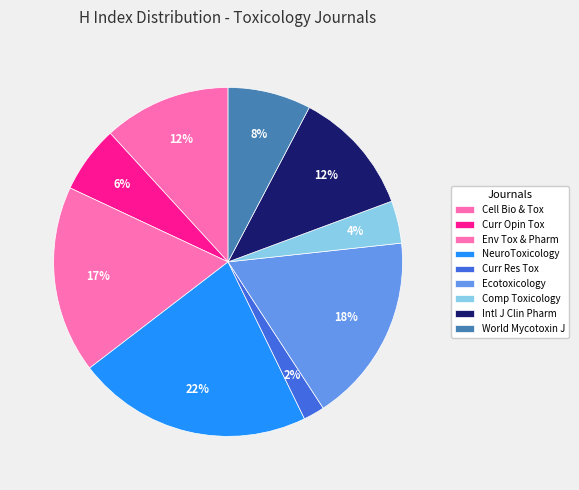

Count the number of slices in the pie.

9